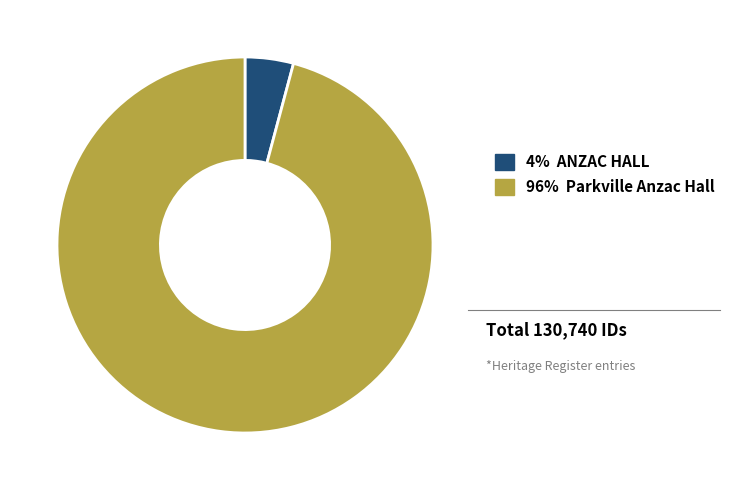

Is there any slice that represents more than half of the pie?

Yes